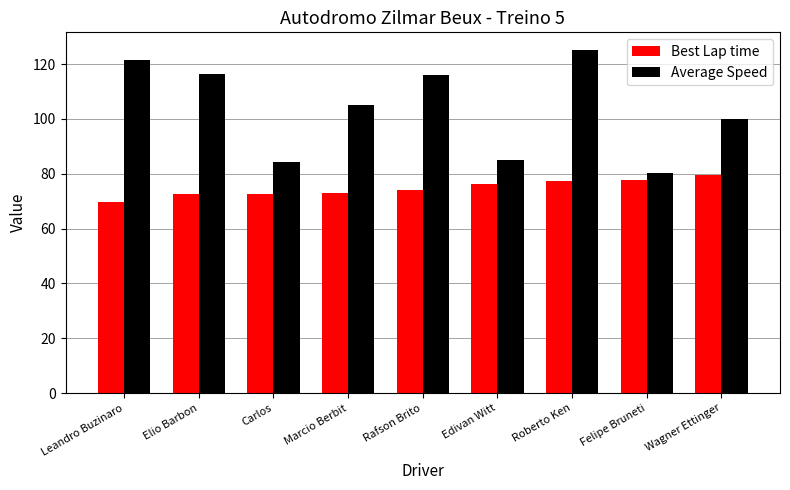

Between Leandro Buzinaro and Wagner Ettinger, which series saw the biggest shift?

Average Speed